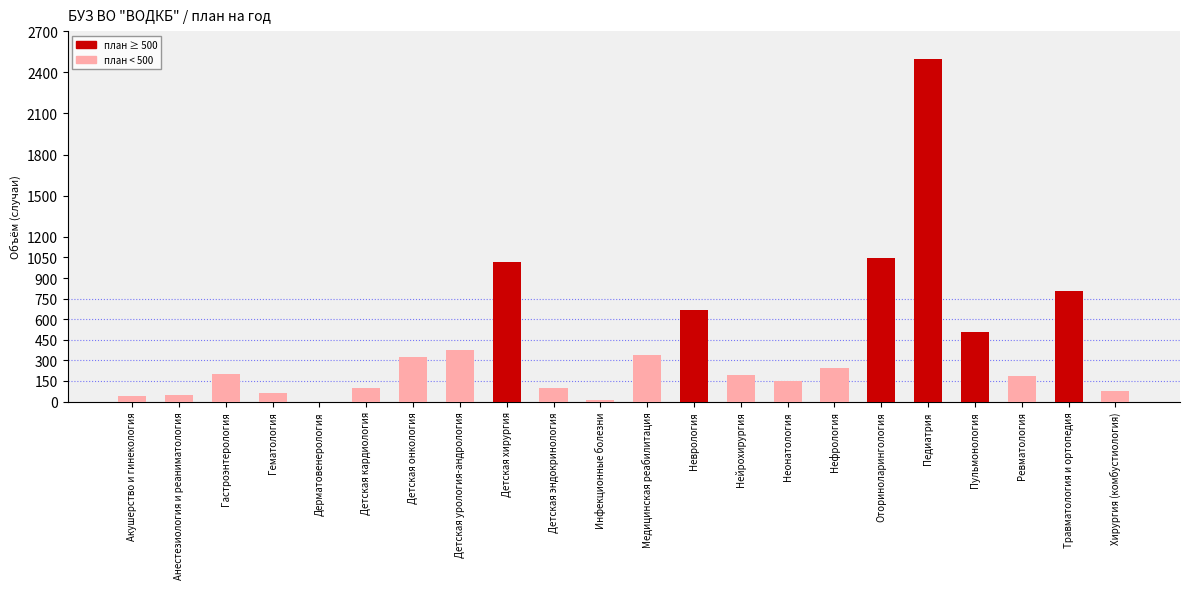

List the labels in order of value, smallest first.

Дерматовенерология, Инфекционные болезни, Акушерство и гинекология, Анестезиология и реаниматология, Гематология, Хирургия (комбустиология), Детская эндокринология, Детская кардиология, Неонатология, Ревматология, Нейрохирургия, Гастроэнтерология, Нефрология, Детская онкология, Медицинская реабилитация, Детская урология-андрология, Пульмонология, Неврология, Травматология и ортопедия, Детская хирургия, Оториноларингология, Педиатрия